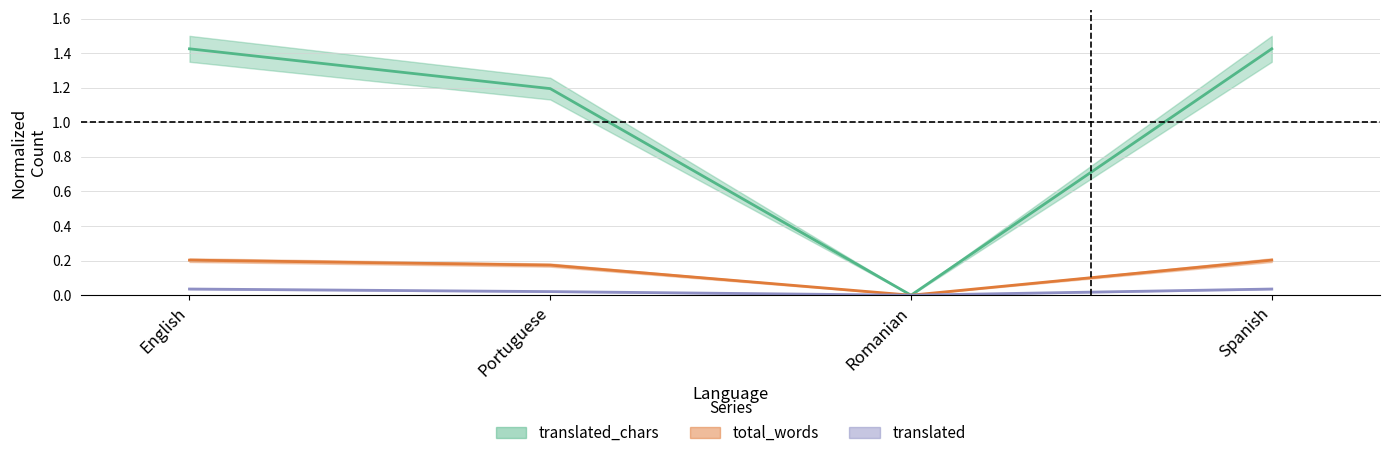

What is the sum of the translated_words values at English and Portuguese?

2.6